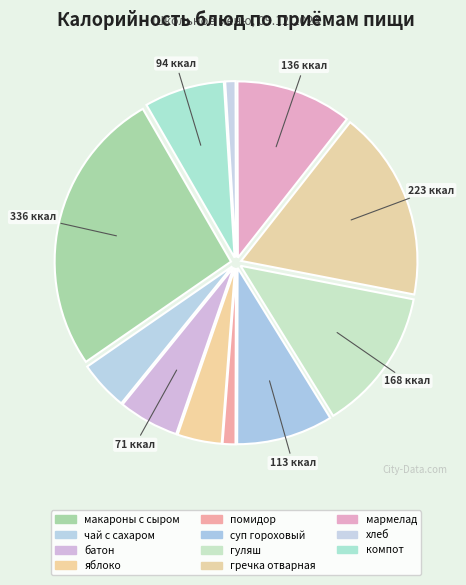

Combined, do помидор and чай с сахаром account for over 50%?

No